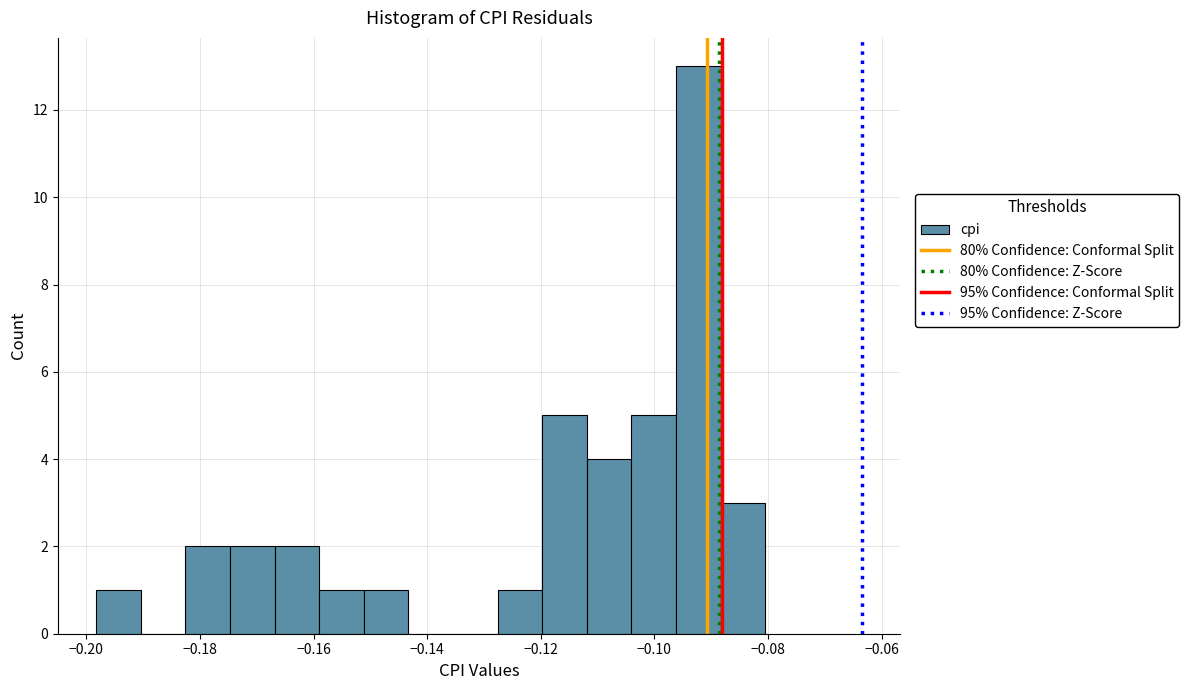

Read against the x-axis, roughly where is the centre of the tallest bar?

-0.092